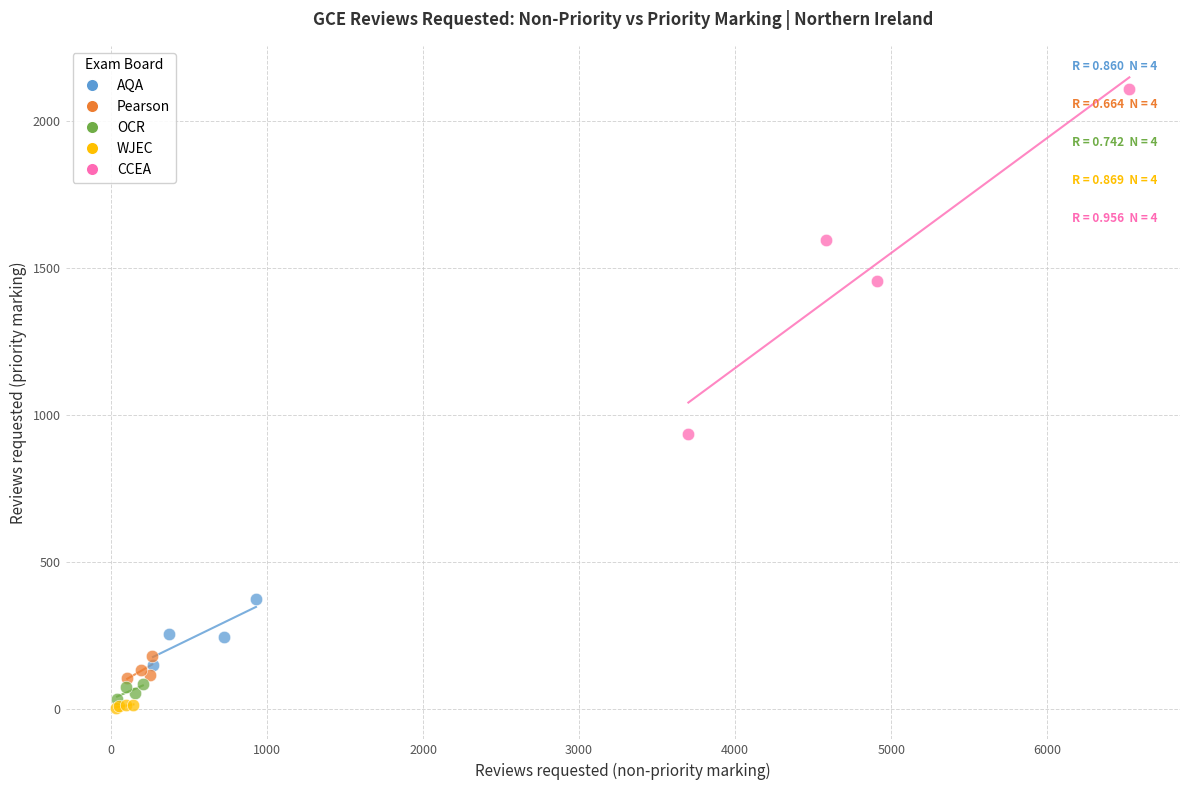

Which series reaches the maximum Y coordinate?

CCEA